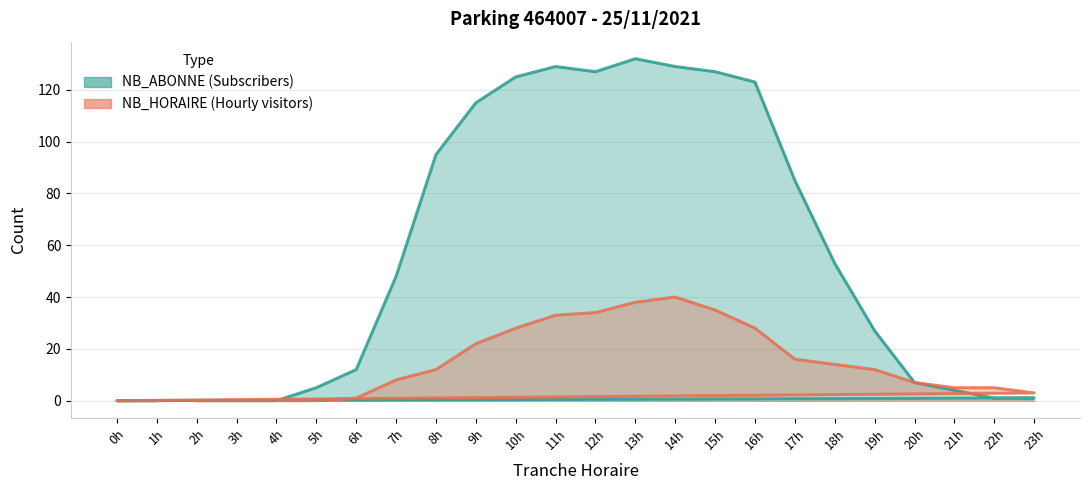

Does the chart have visible grid lines?

Yes